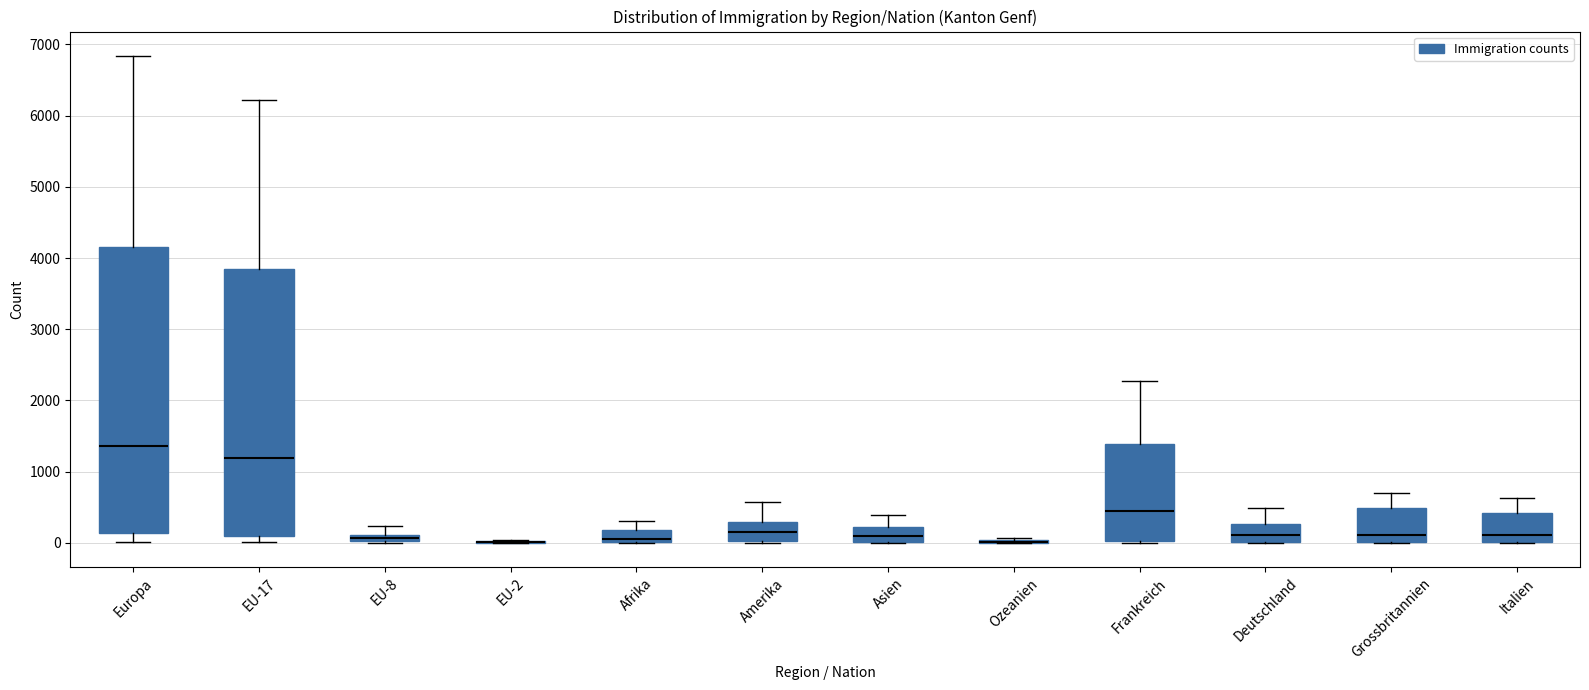

Where does the median line of the box for Italien sit on the y-axis? The values are not printed on the chart, so give them approximately, as read against the axis.

100